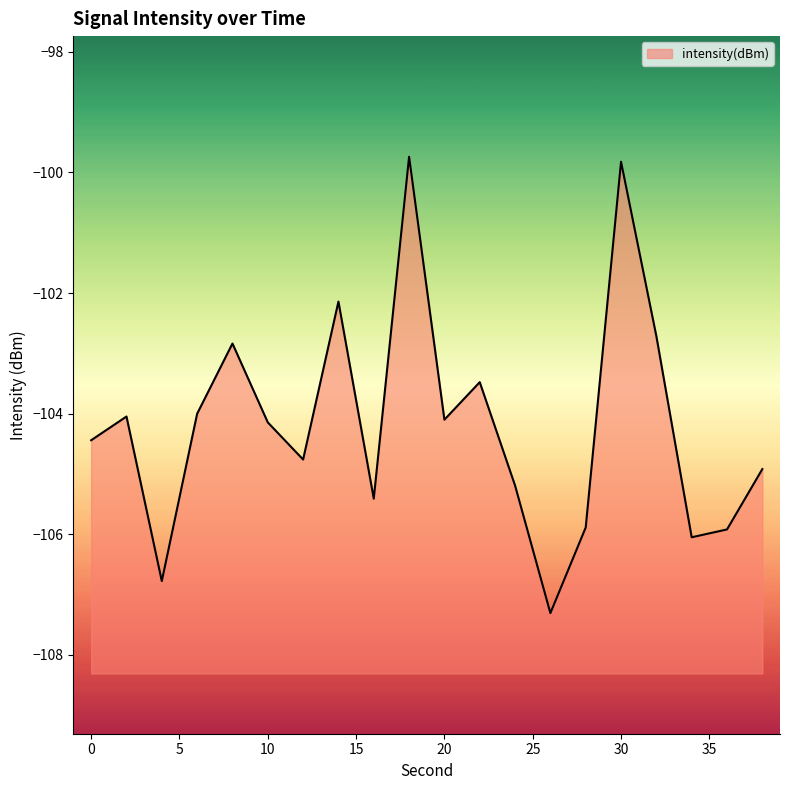

Does the chart display data point markers on the line(s)?

No